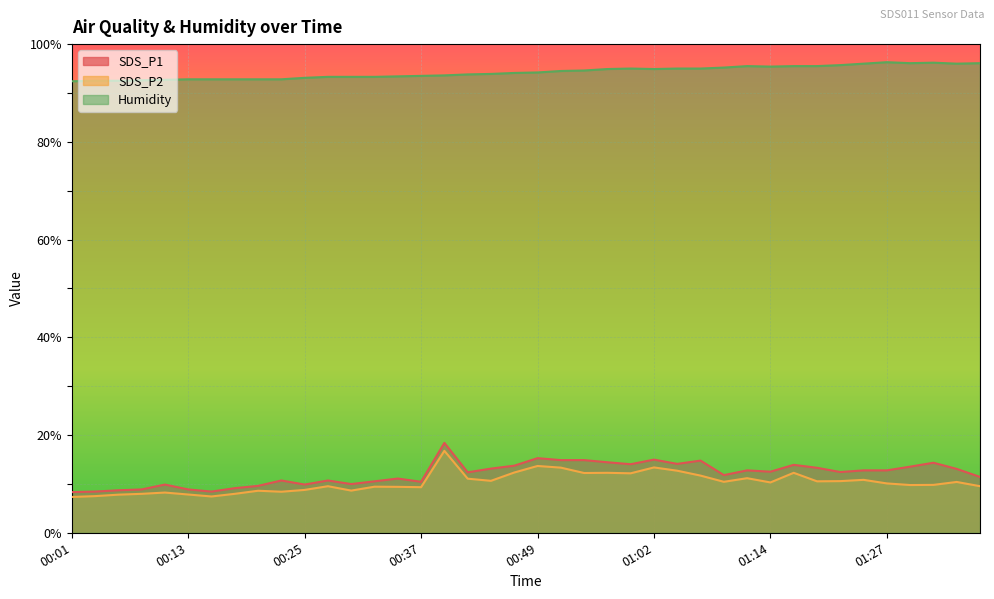

True or false: SDS_P1 and SDS_P2 intersect in this chart.

False